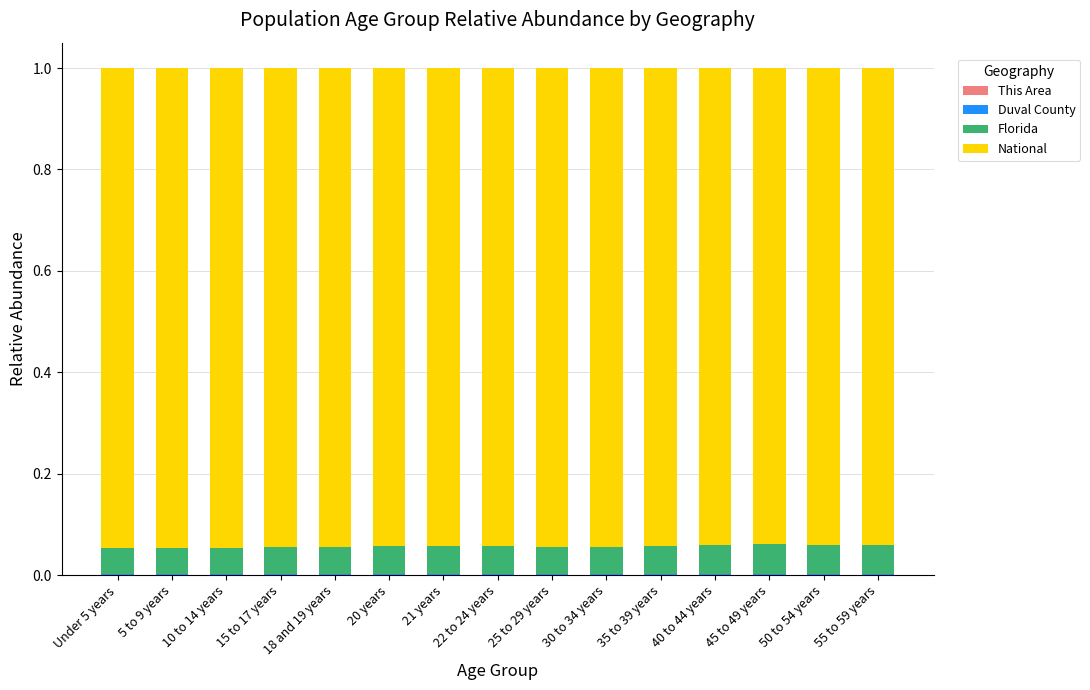

Are the bars horizontal?

No